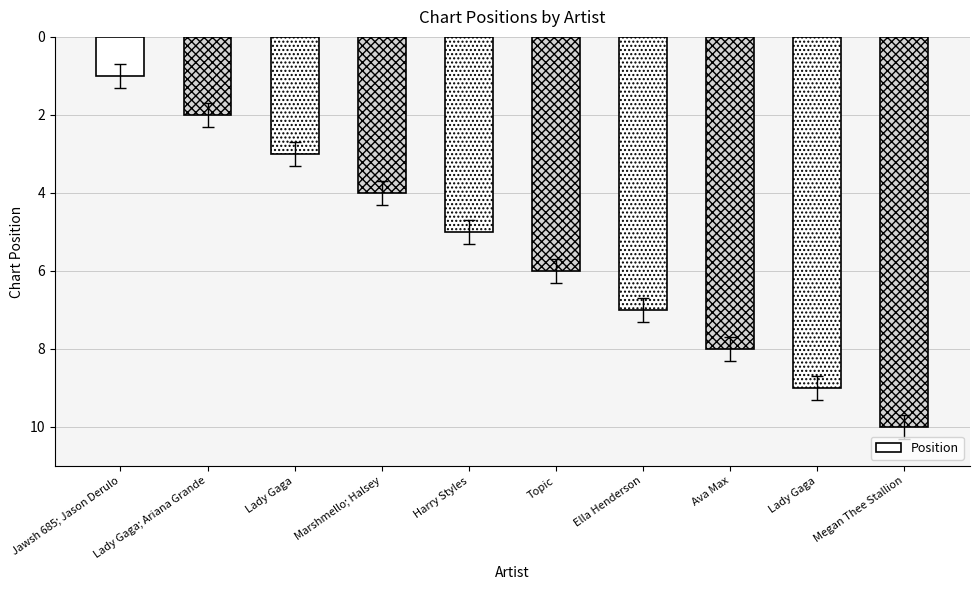

Approximately how many times larger is the value at Topic compared to Lady Gaga?

2.0